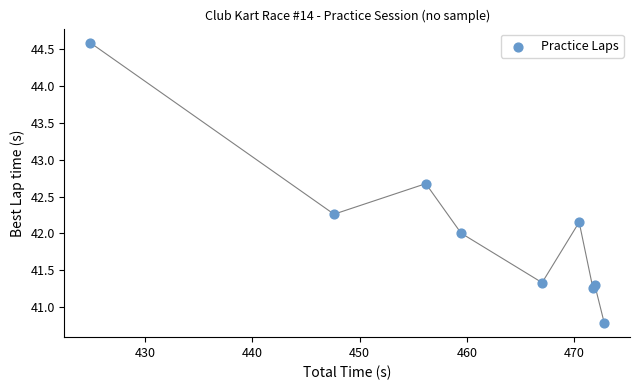

What is the average X value?

460.2